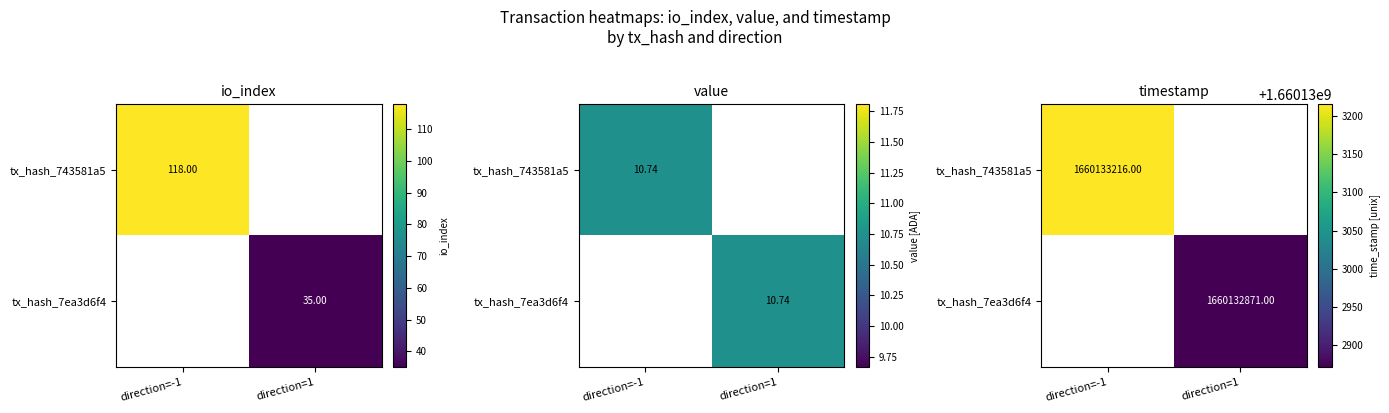

Where is 743581a541b7844bab67643a0aa96bf76751baf nearest to the value 830066607?

io_index